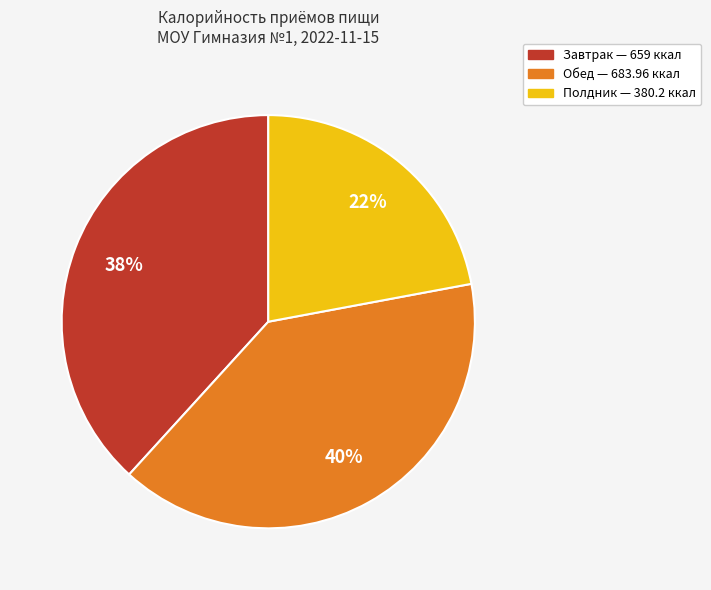

Which has a higher value, Обед or Завтрак?

Обед